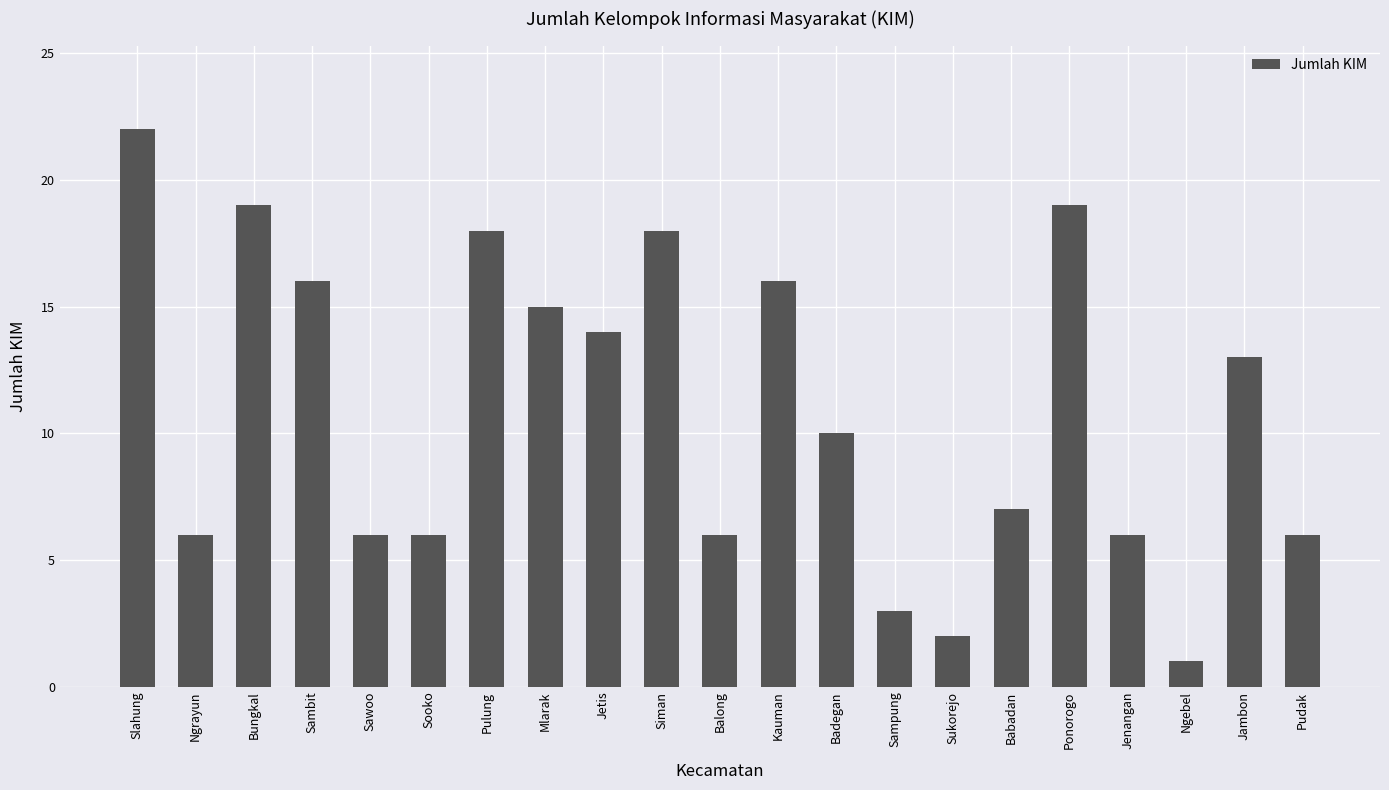

True or false: the data shows 6 at Balong.

True